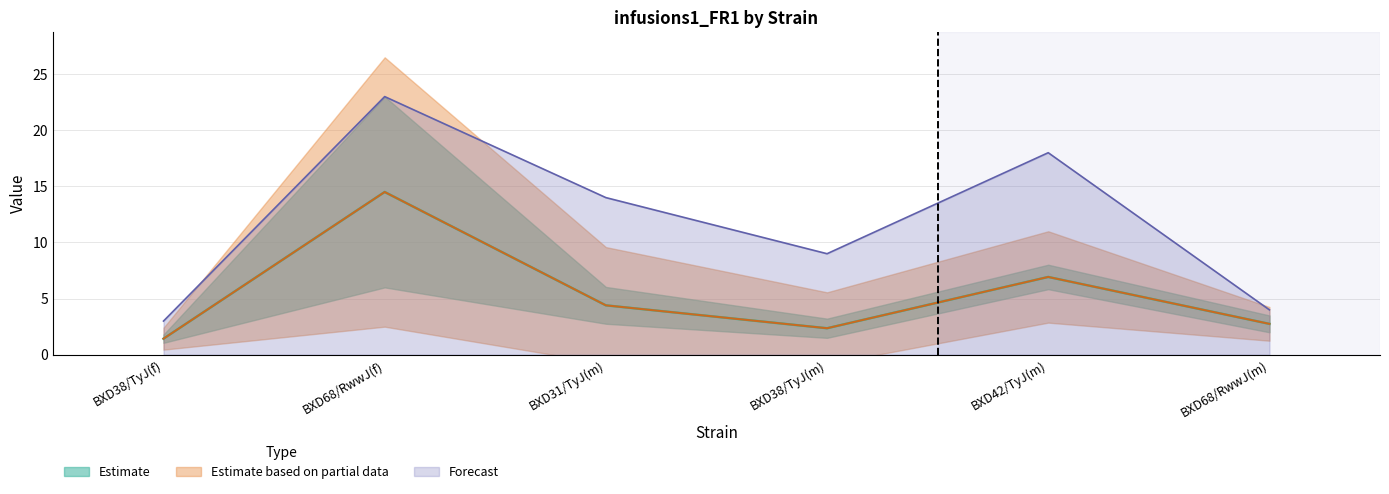

What is the sum of the maxval values at BXD31/TyJ(m) and BXD38/TyJ(f)?

17.0